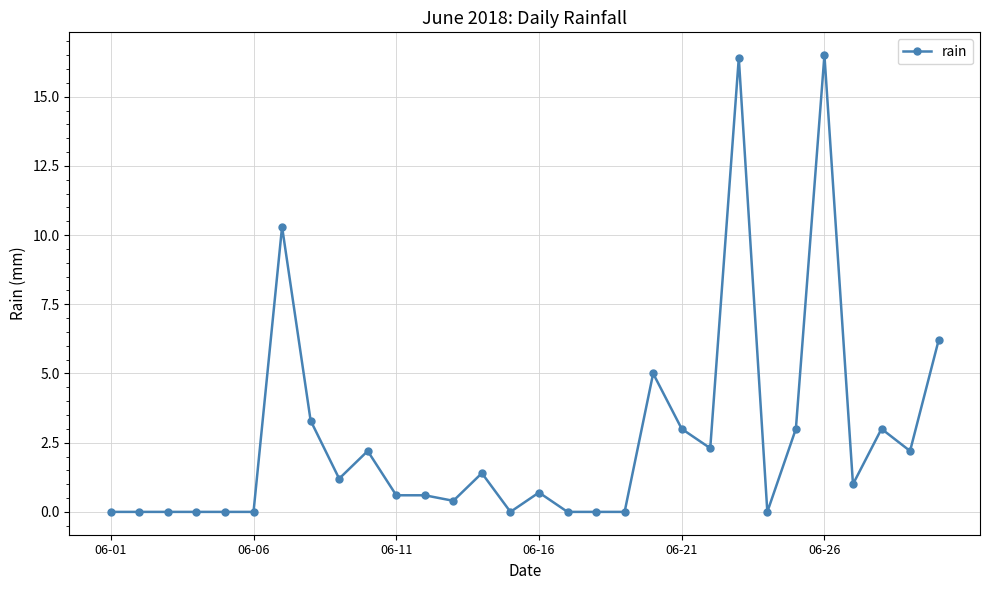

True or false: there are more than 1 points higher than both neighbors.

True